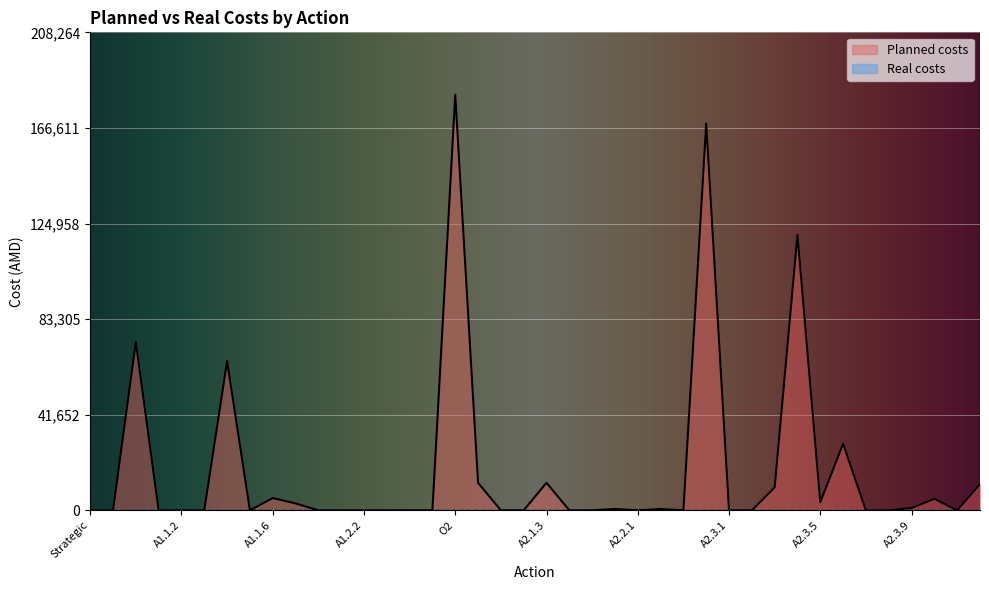

How many lines are shown in the chart?

2